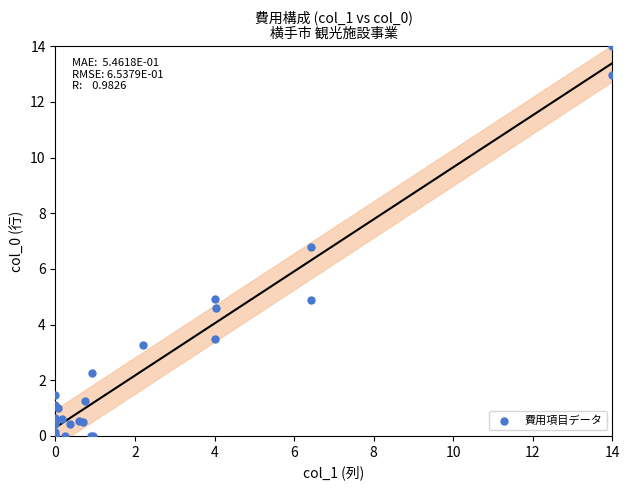

What Y value in the scatter plot is closest to 7?

6.8